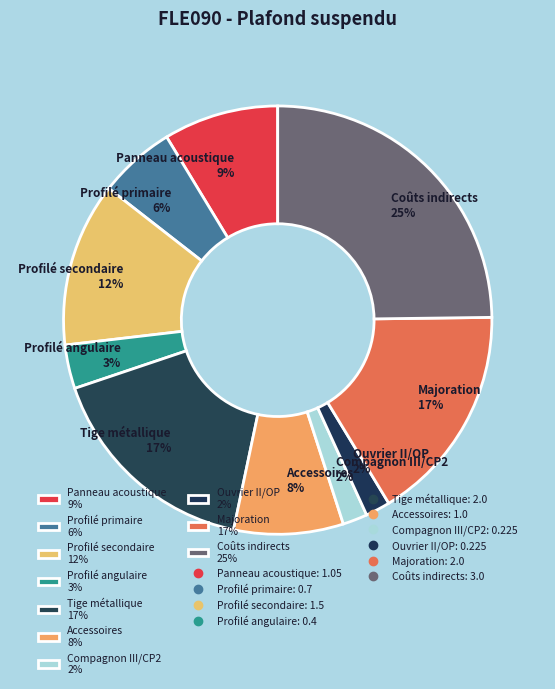

What percentage is the Panneau acoustique slice, to the nearest percent?

9%